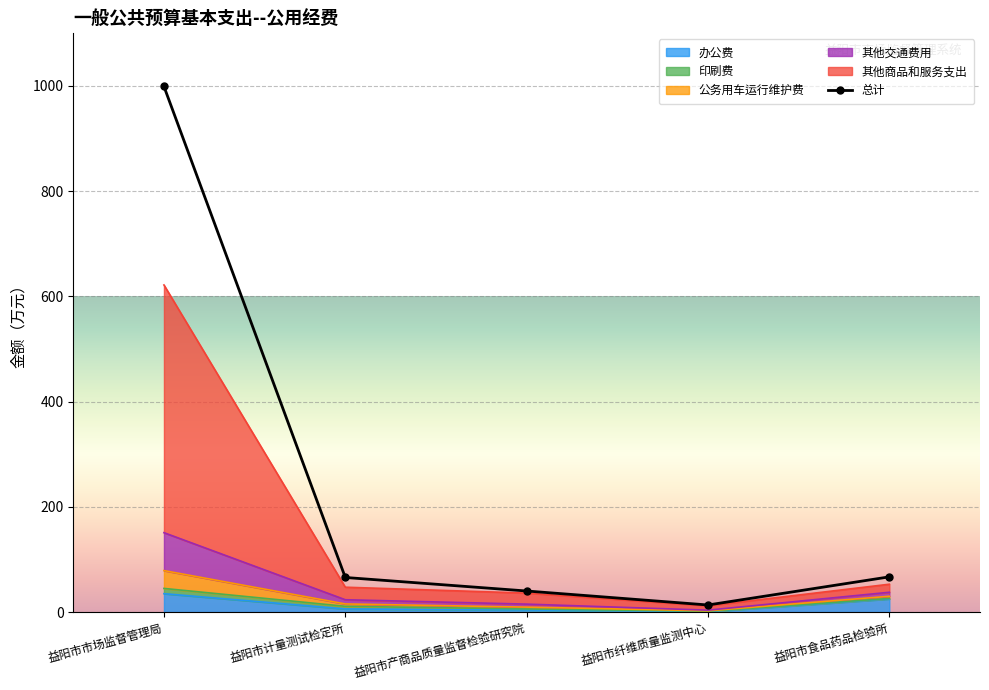

Is the value of 办公费 at 益阳市计量测试检定所 greater than the value of 其他交通费用 at 益阳市计量测试检定所?

No